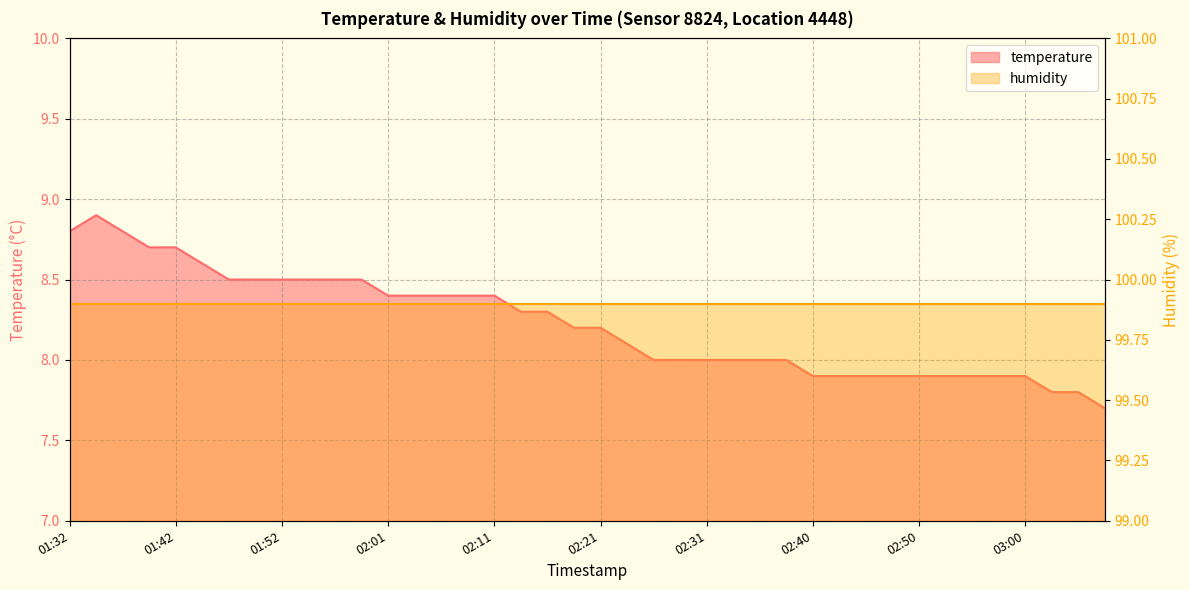

What is the label of the 20th point from the right?

02:21